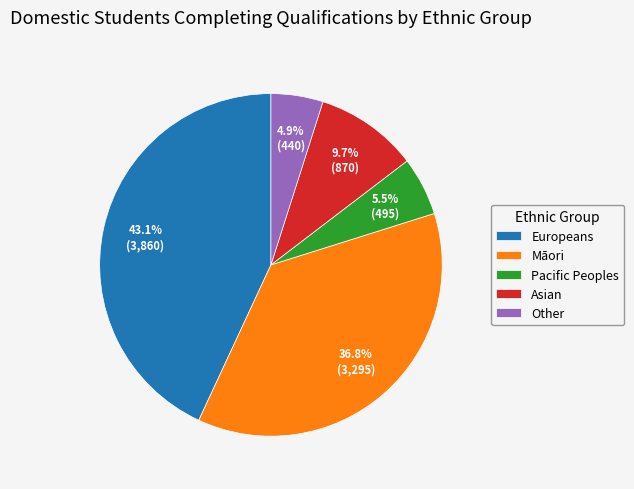

How many slices are in this pie chart?

5